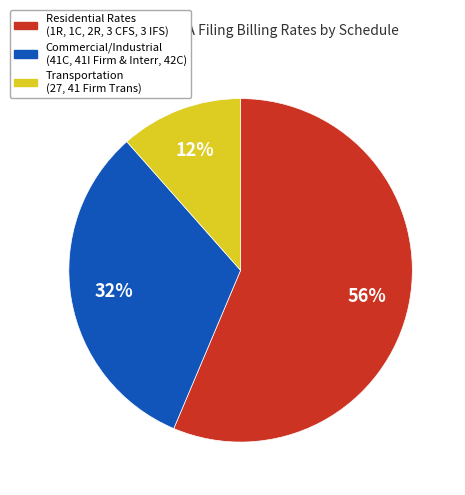

To the nearest percent, what is the combined percentage of Residential Rates (1R, 1C, 2R, 3 CFS, 3 IFS) and Commercial/Industrial (41C, 41I Firm & Interr, 42C)?

88%